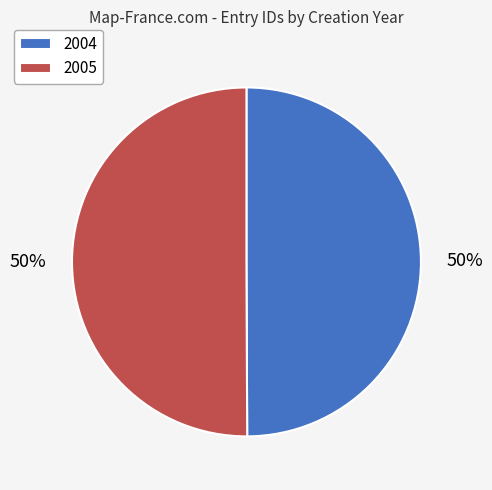

How many segments does this pie chart have?

2